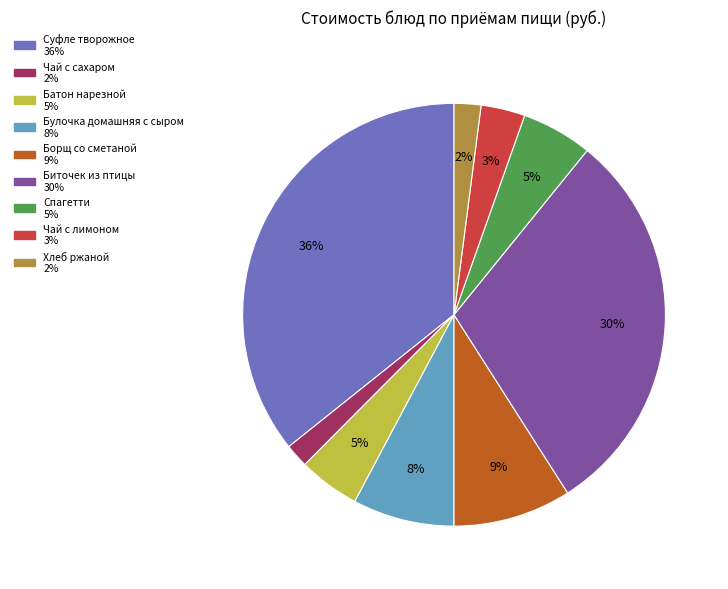

Which category has the biggest portion of the pie?

Суфле творожное